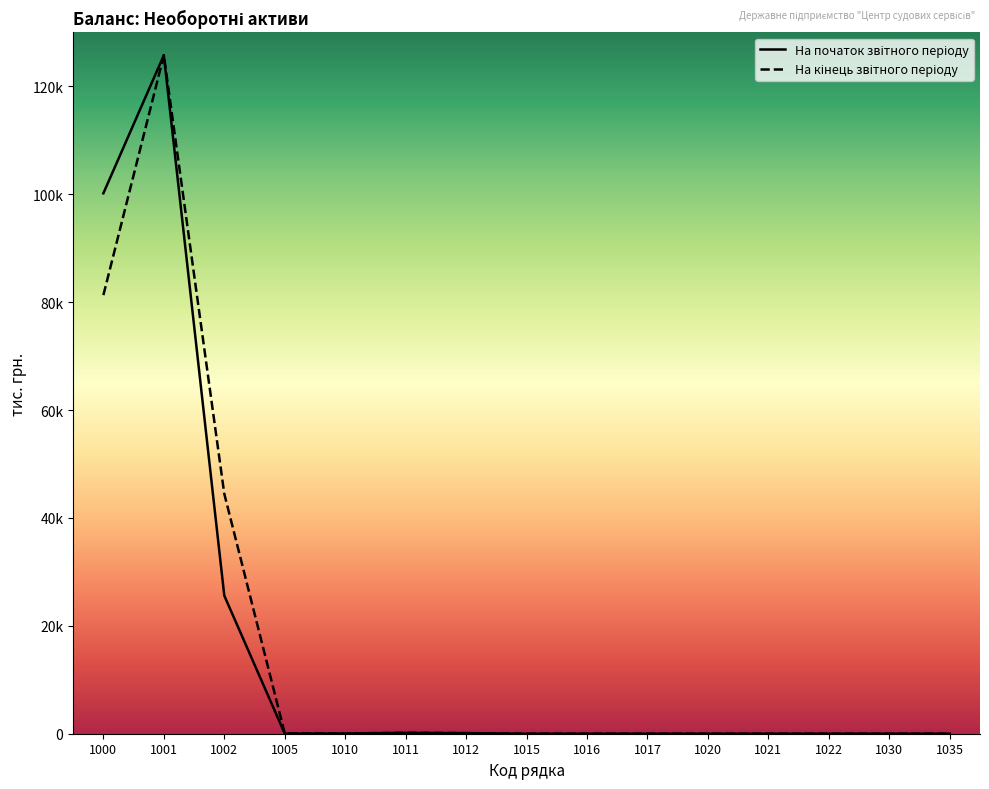

At which category is the sum across all series the highest?

1001